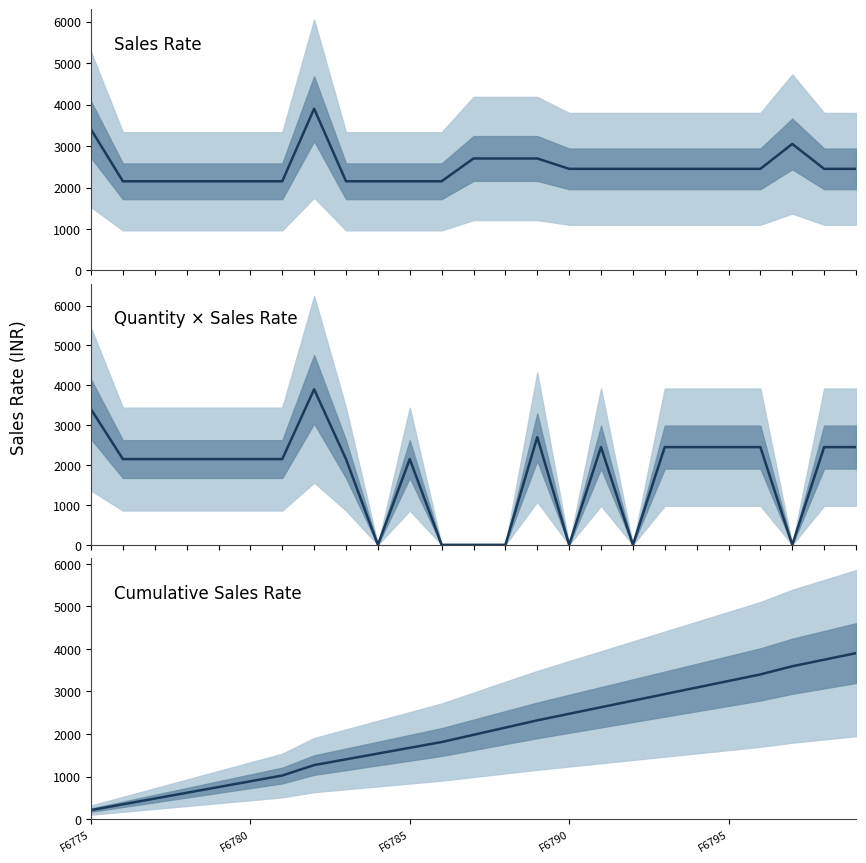

Is it true that Sales Rate equals 2942.3 at F6790?

False